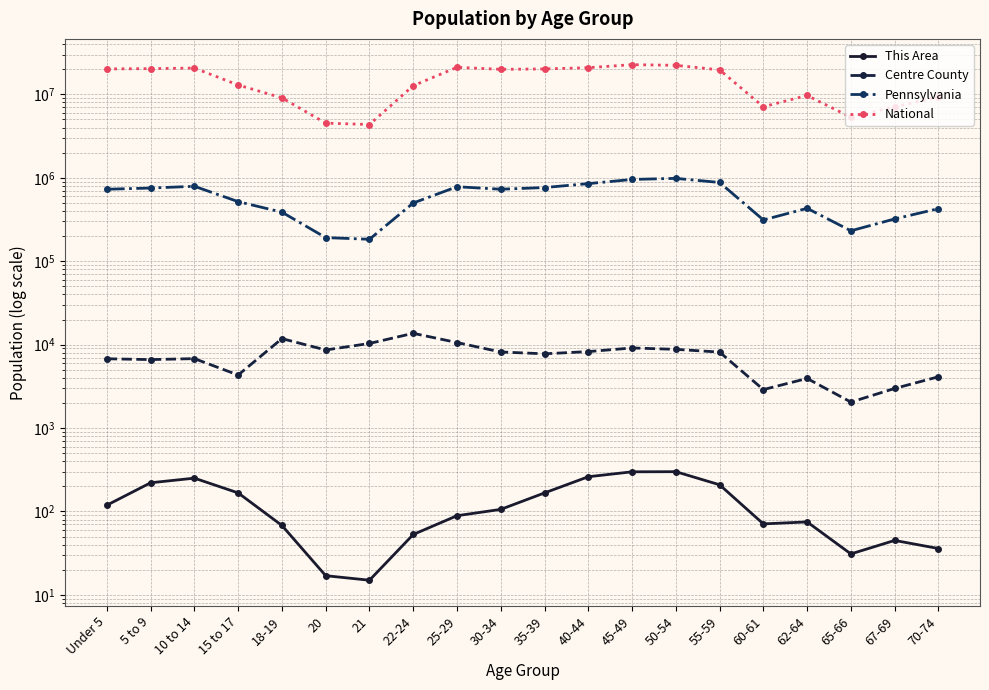

True or false: Centre County and National intersect in this chart.

False